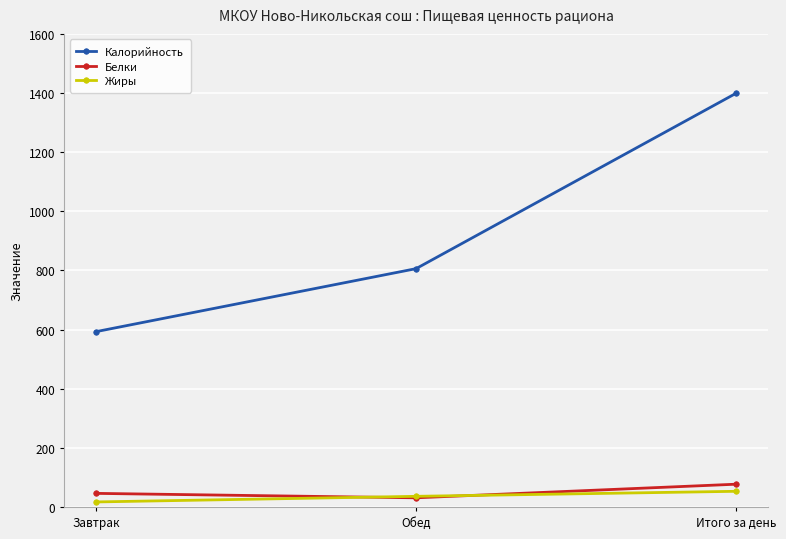

Reading left to right, what are all the values shown in this chart?

Калорийность: 593	806	1399
Белки: 46	31	77
Жиры: 17	36	53